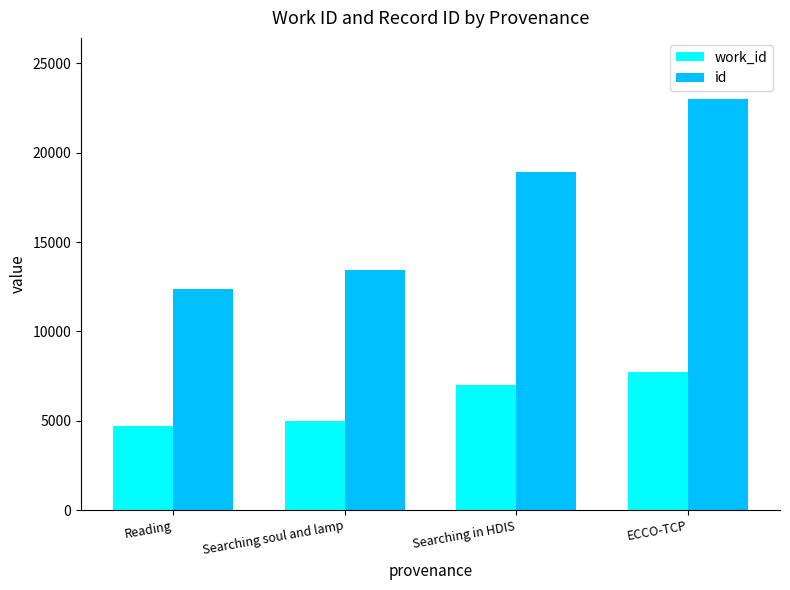

Reading left to right, list all the values displayed in this chart.

work_id: Reading=4685	Searching soul and lamp=5003	Searching in HDIS=7007	ECCO-TCP=7721
id: Reading=12397	Searching soul and lamp=13422	Searching in HDIS=18895	ECCO-TCP=22978